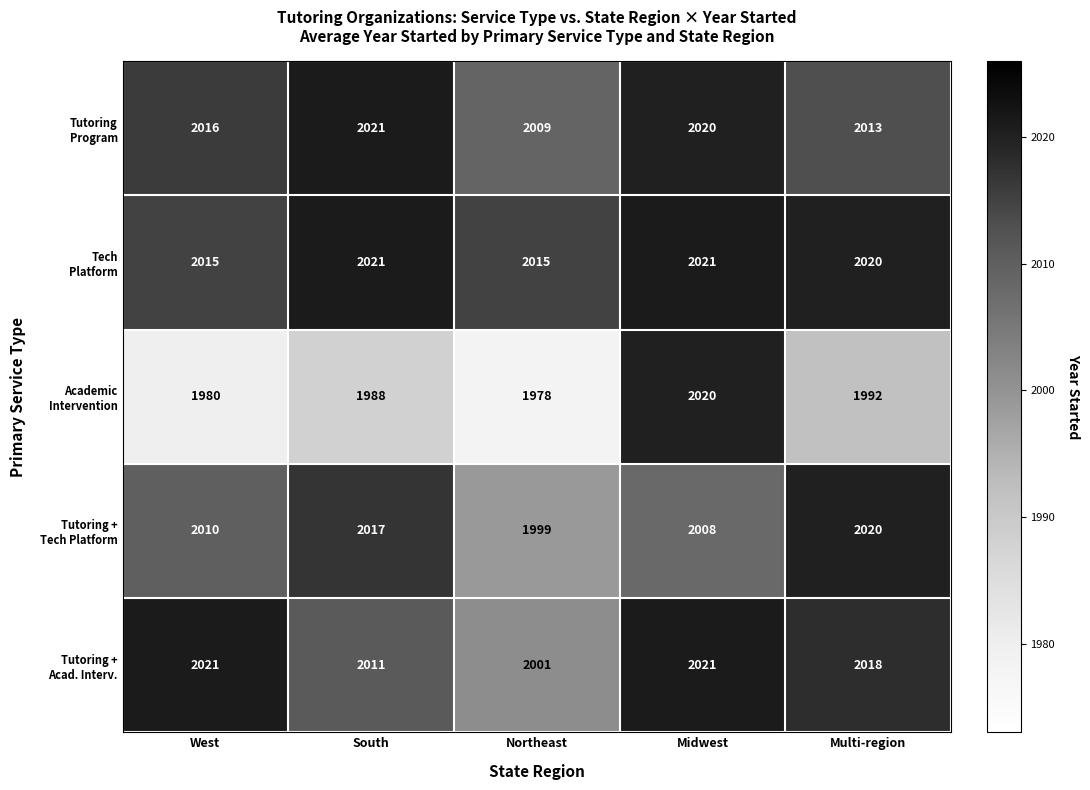

At how many categories does at least one series exceed 2017?

4